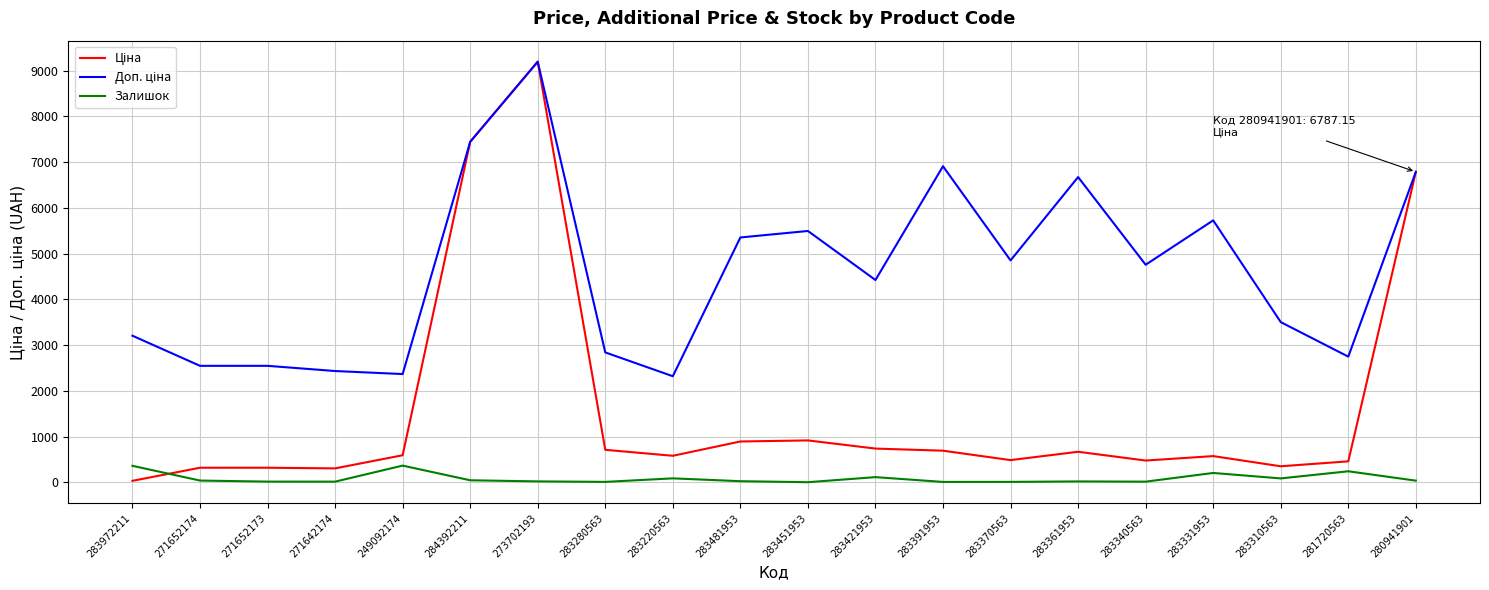

Which category has the highest value across all series?

273702193